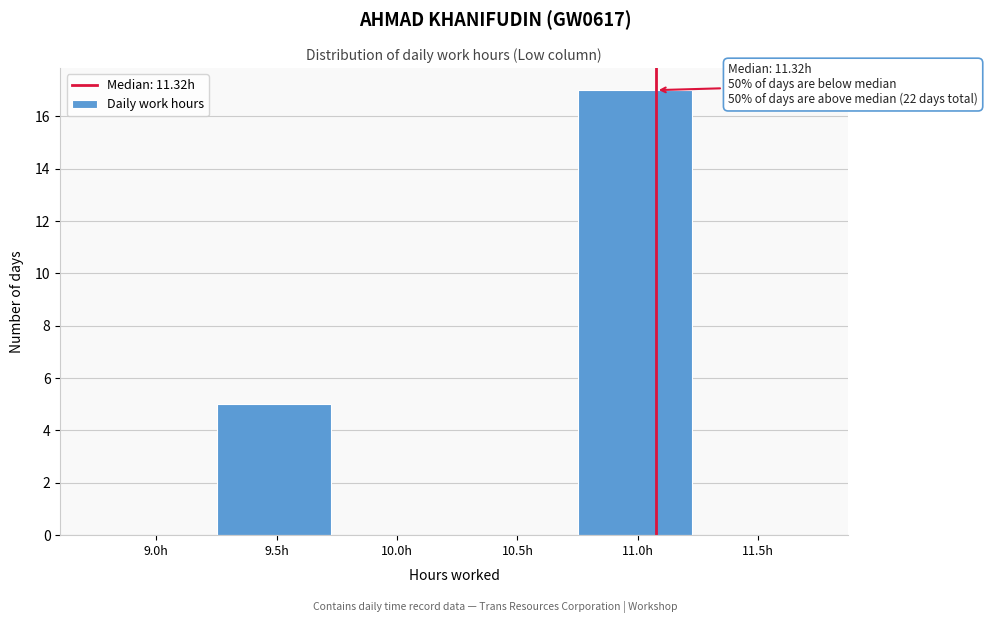

Reading left to right, transcribe all the data shown in this chart.

9.0h=0	9.5h=5	10.0h=0	10.5h=0	11.0h=17	11.5h=0